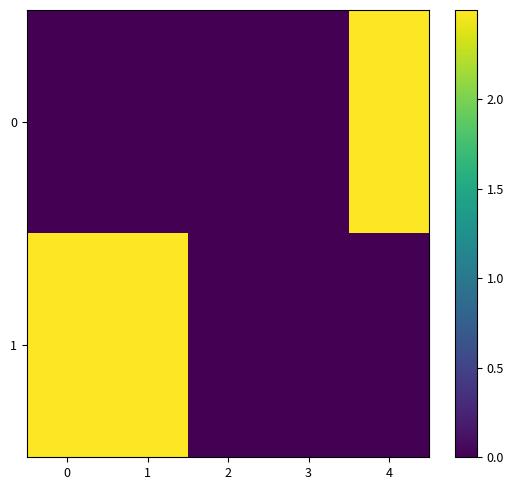

Which series changed the most between 0 and 1?

row_0